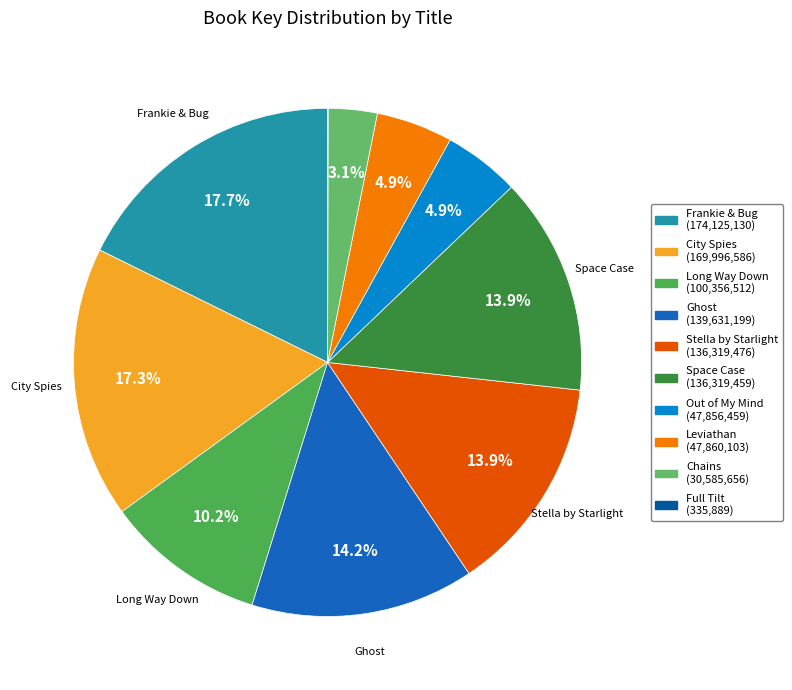

To the nearest percent, what is the average slice percentage?

10%